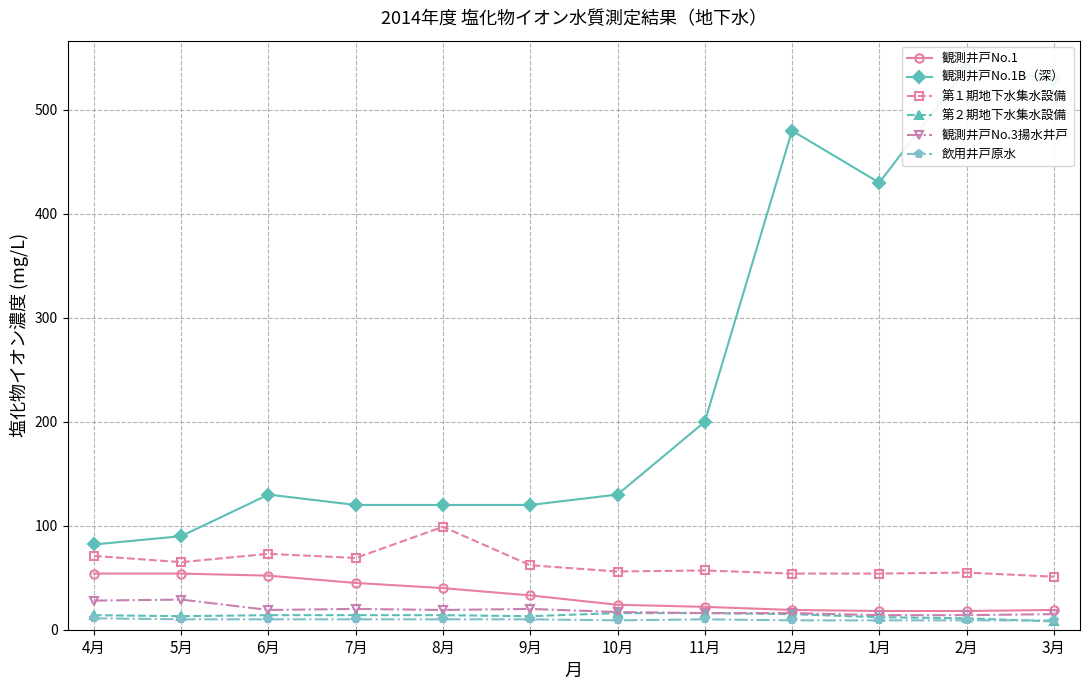

What is the value of the 観測井戸No.1 point at the 6th from the left?

33